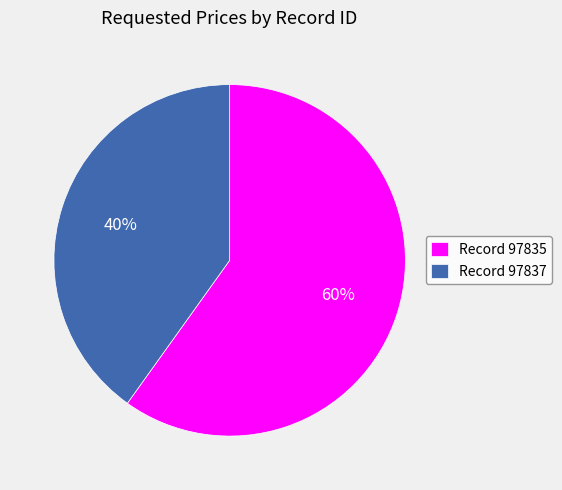

Which category has the biggest portion of the pie?

Record 97835